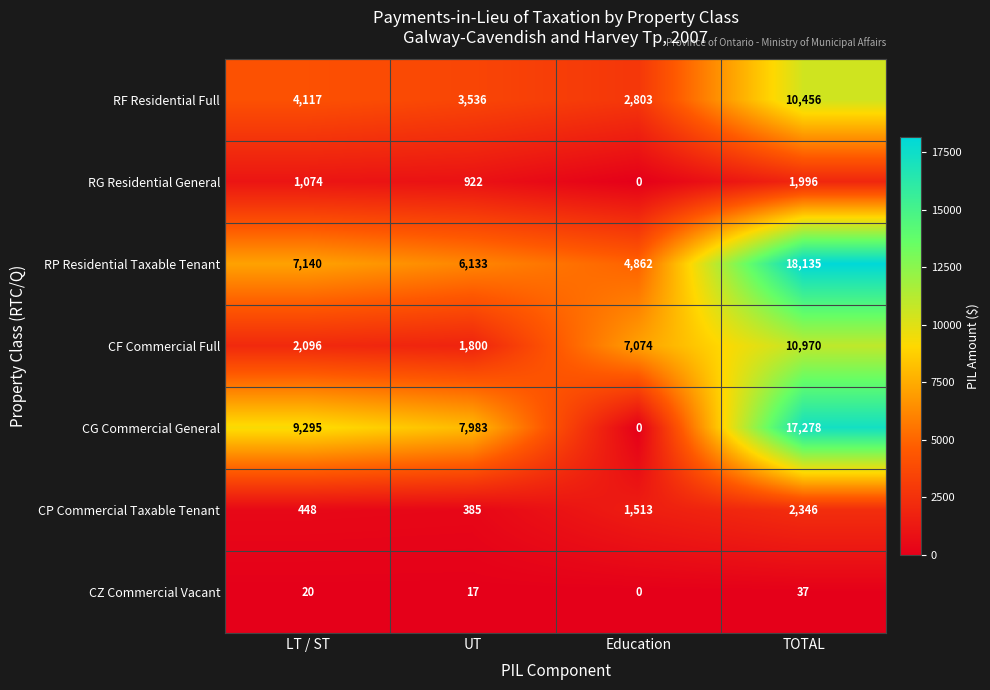

Which label corresponds to the largest value in the chart?

TOTAL